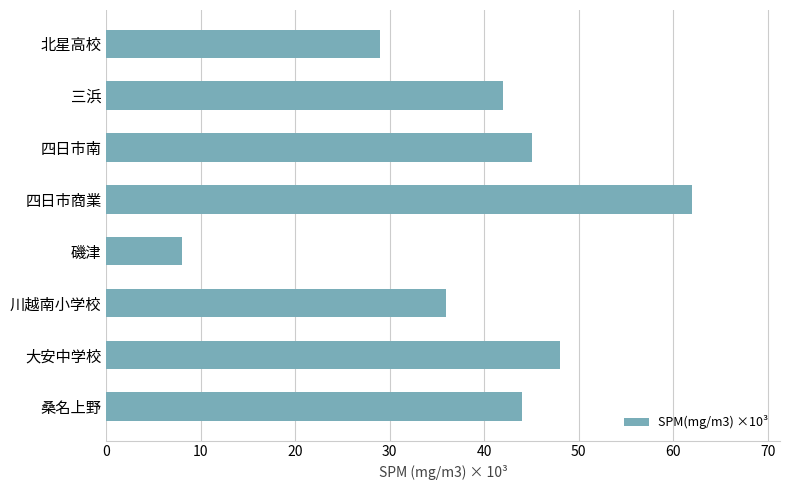

List the labels in order of value, smallest first.

磯津, 北星高校, 川越南小学校, 三浜, 桑名上野, 四日市南, 大安中学校, 四日市商業